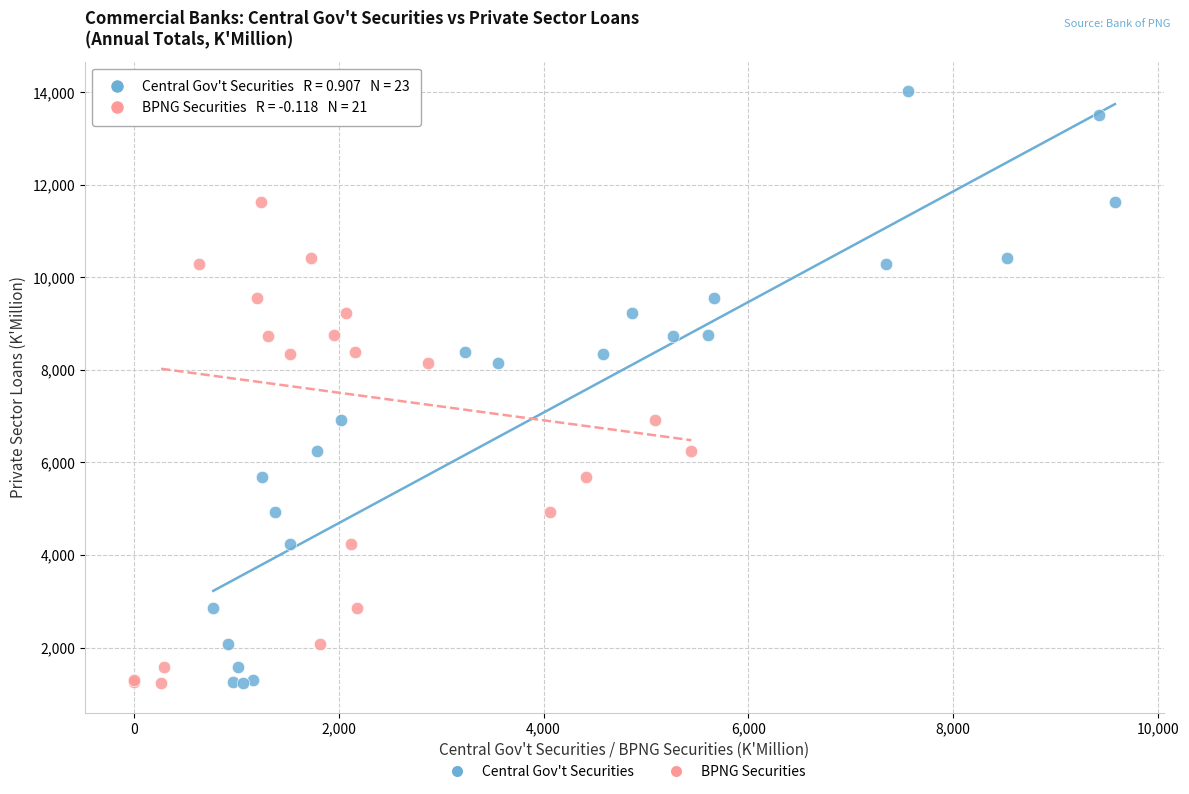

What are all the series names shown in the legend?

Central Gov't Securities, BPNG Securities